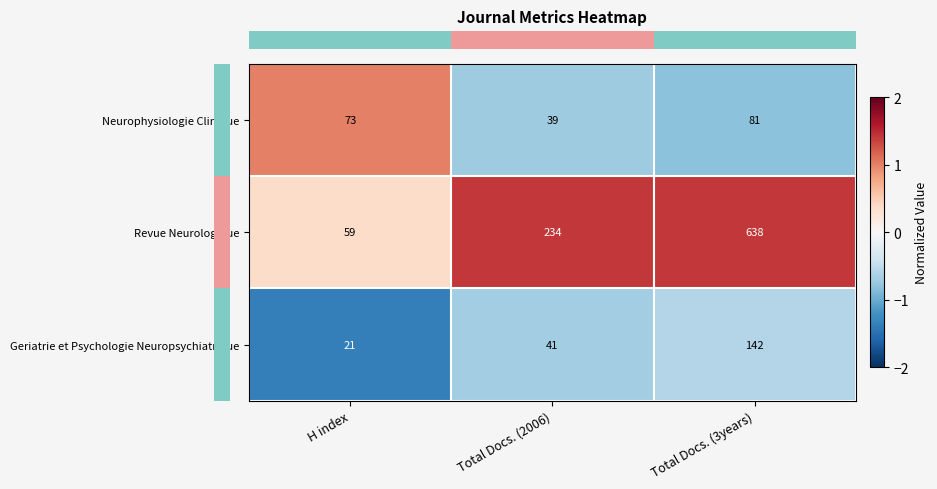

Which label corresponds to the largest value in the chart?

Total Docs. (3years)